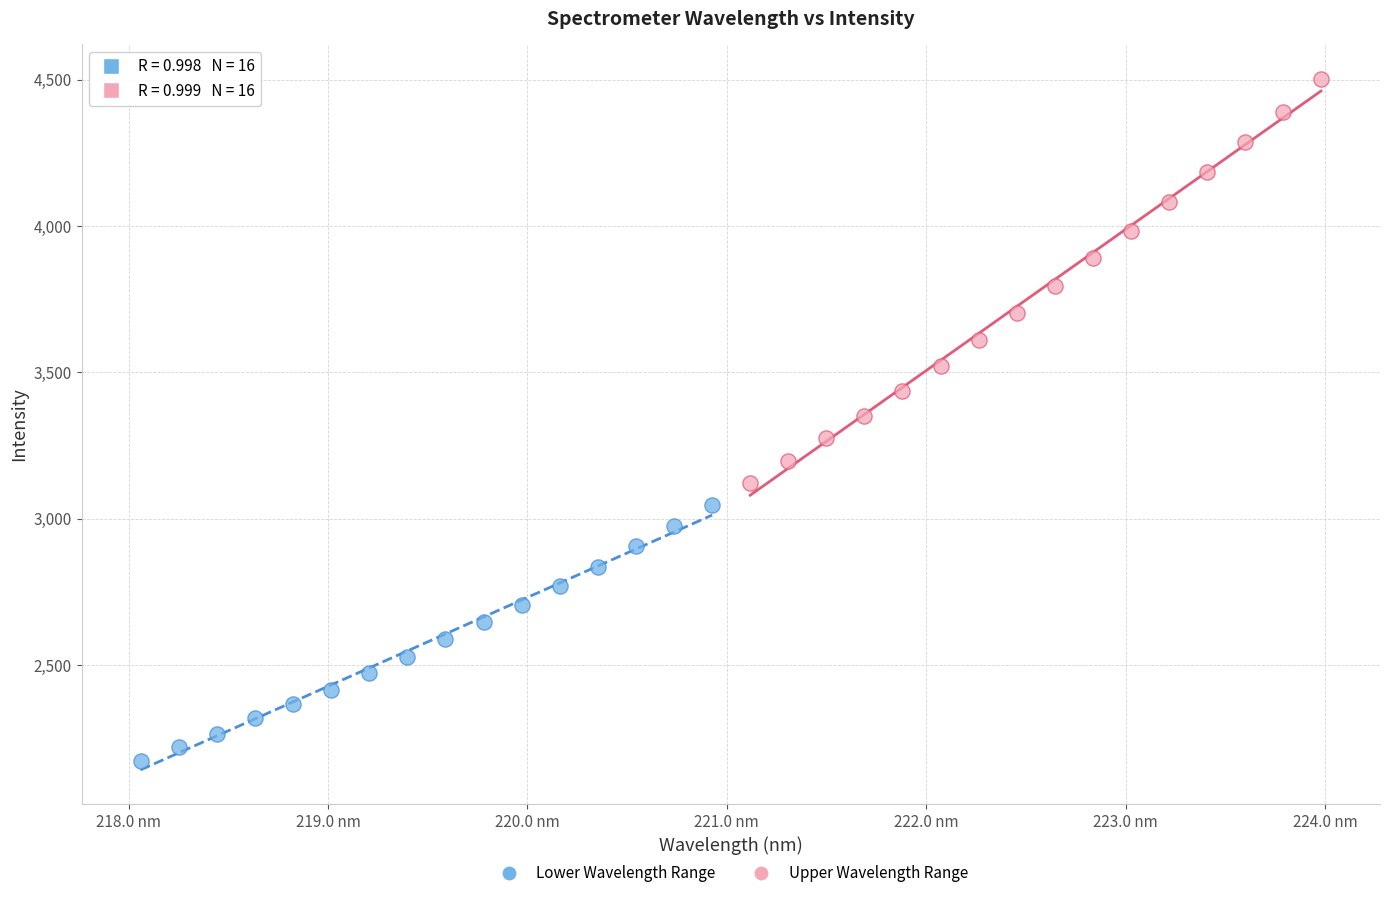

Which series has the largest Y range (max minus min)?

Upper Wavelength Range